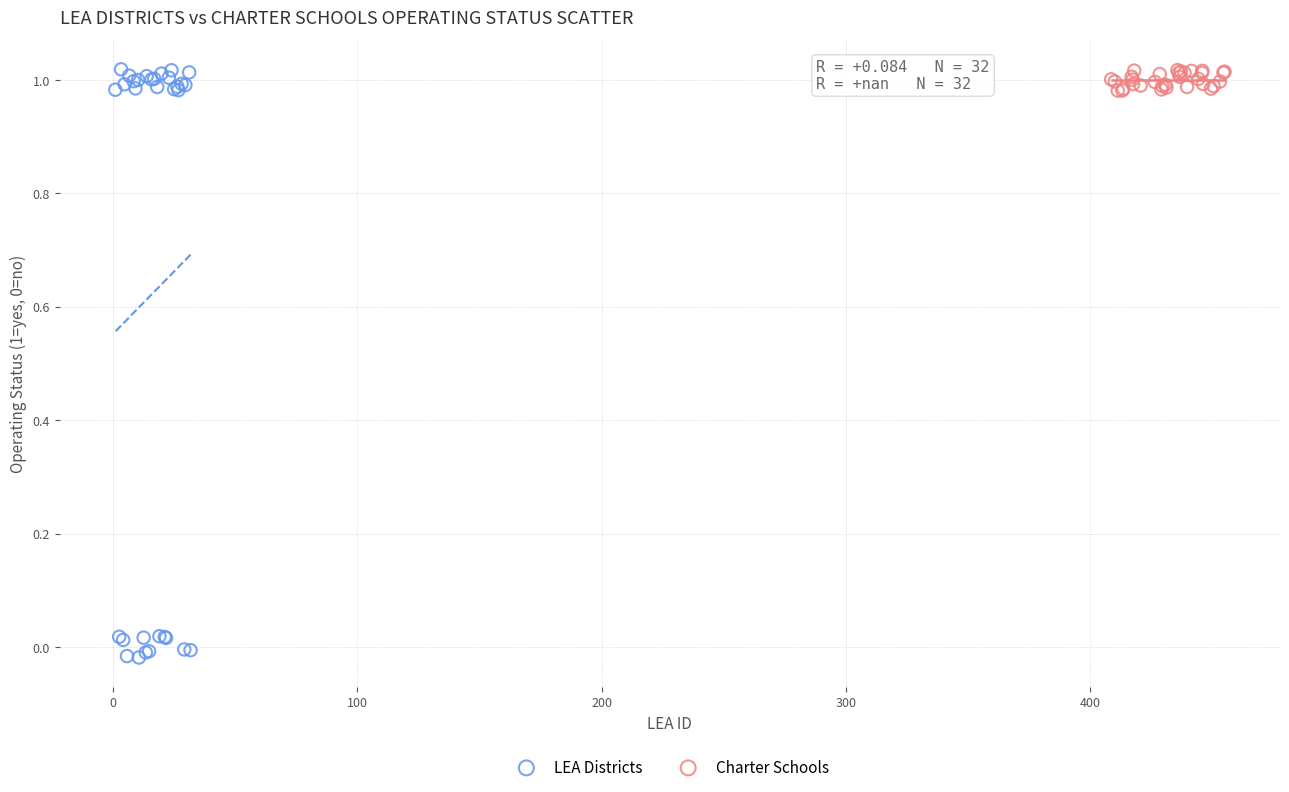

Which series has the widest spread of Y values?

LEA Districts